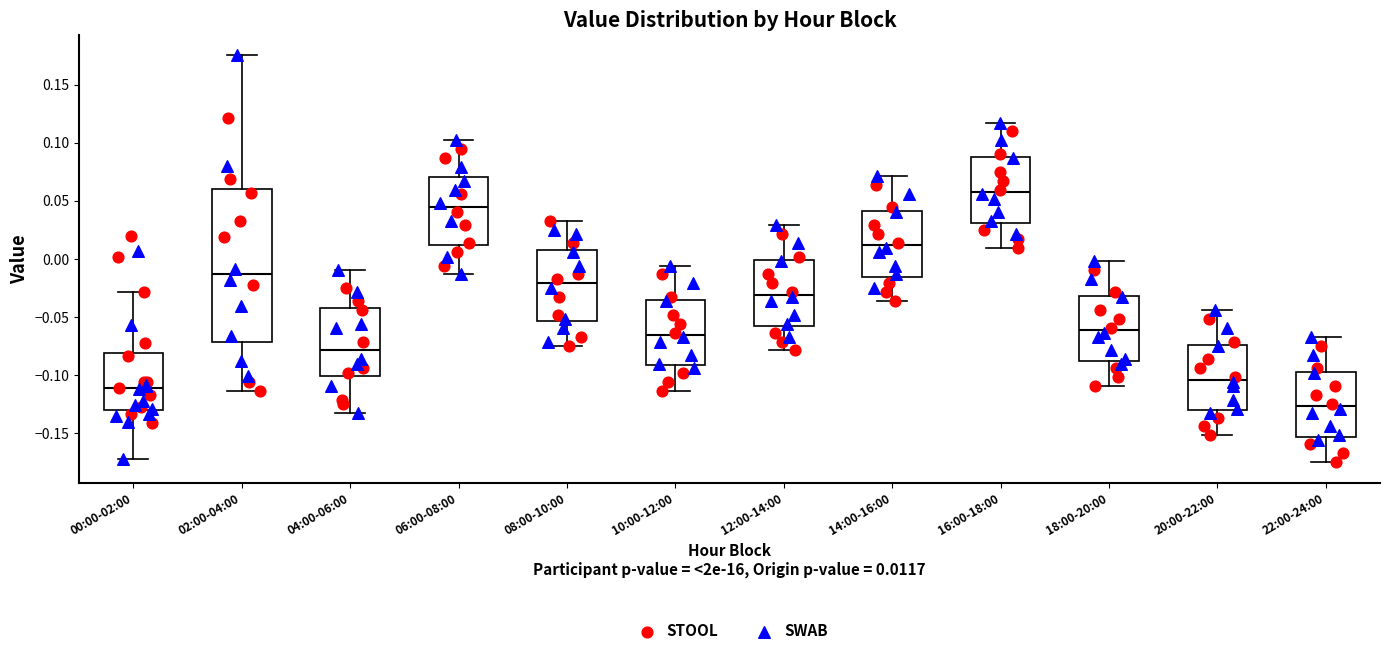

Reading left to right, read every box against the y-axis: the position of its median line, the range the box covers, and the ends of its whiskers. The values are not printed on the chart, so give them approximately, as read against the axis.

00:00-02:00: median -0.110, box -0.130 to -0.080, whiskers -0.170 to -0.030
02:00-04:00: median -0.015, box -0.070 to 0.060, whiskers -0.115 to 0.175
04:00-06:00: median -0.080, box -0.100 to -0.040, whiskers -0.135 to -0.010
06:00-08:00: median 0.045, box 0.010 to 0.070, whiskers -0.015 to 0.100
08:00-10:00: median -0.020, box -0.055 to 0.010, whiskers -0.075 to 0.035
10:00-12:00: median -0.065, box -0.090 to -0.035, whiskers -0.115 to -0.005
12:00-14:00: median -0.030, box -0.060 to 0.000, whiskers -0.080 to 0.030
14:00-16:00: median 0.010, box -0.015 to 0.040, whiskers -0.035 to 0.070
16:00-18:00: median 0.060, box 0.030 to 0.090, whiskers 0.010 to 0.115
18:00-20:00: median -0.060, box -0.085 to -0.030, whiskers -0.110 to 0.000
20:00-22:00: median -0.105, box -0.130 to -0.075, whiskers -0.150 to -0.045
22:00-24:00: median -0.125, box -0.155 to -0.095, whiskers -0.175 to -0.065